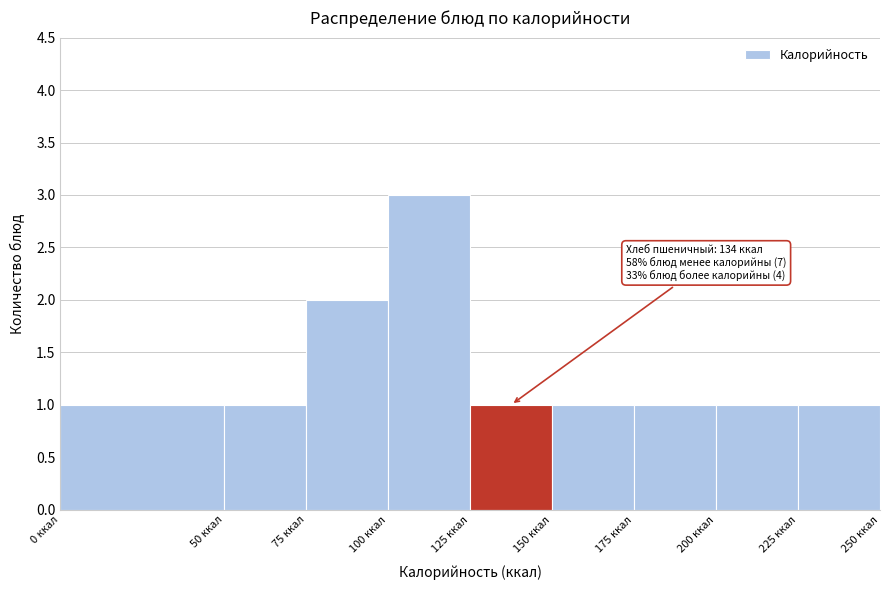

Which range on the x-axis has the tallest bar?

100 to 125